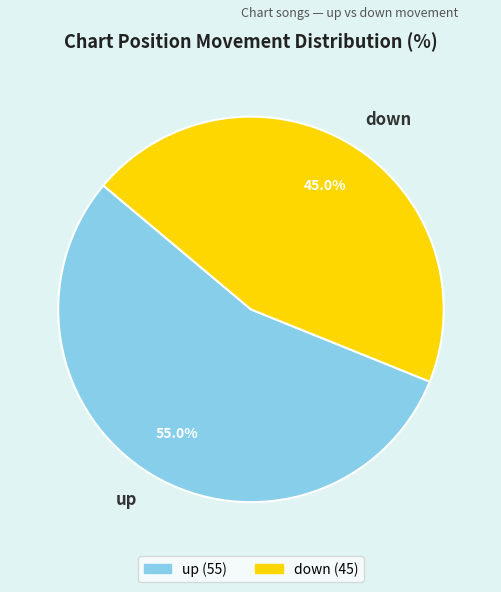

The up slice represents 70% of the pie. True or false?

False